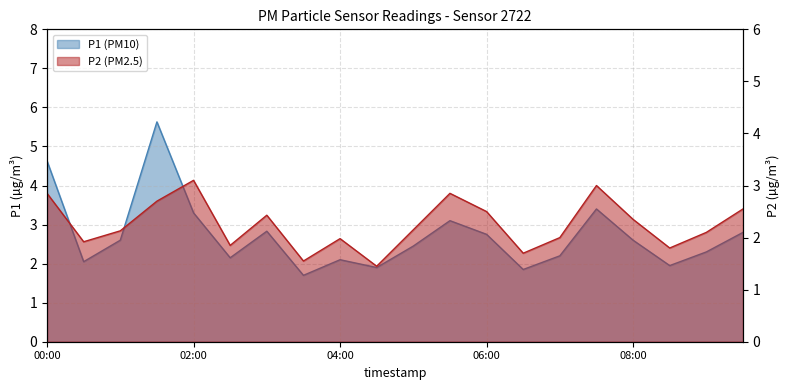

List the series in order of their overall mean, highest first.

P1, P2